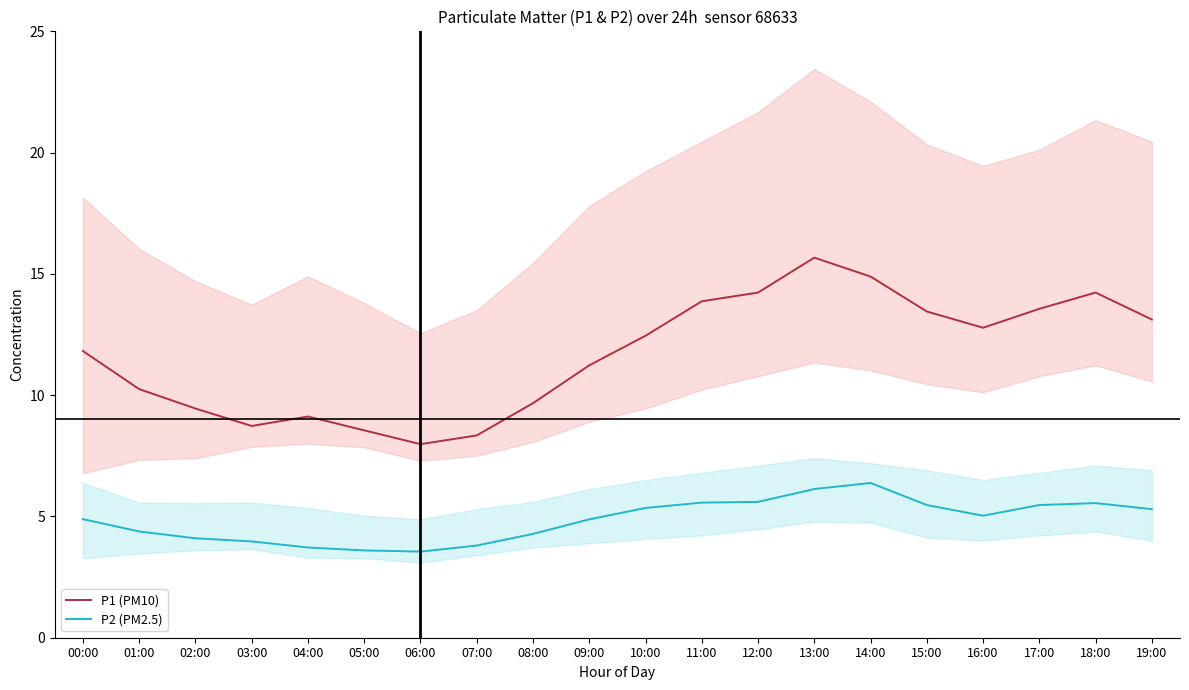

Rank the series by their average value, from highest to lowest.

P1 (PM10), P2 (PM2.5)